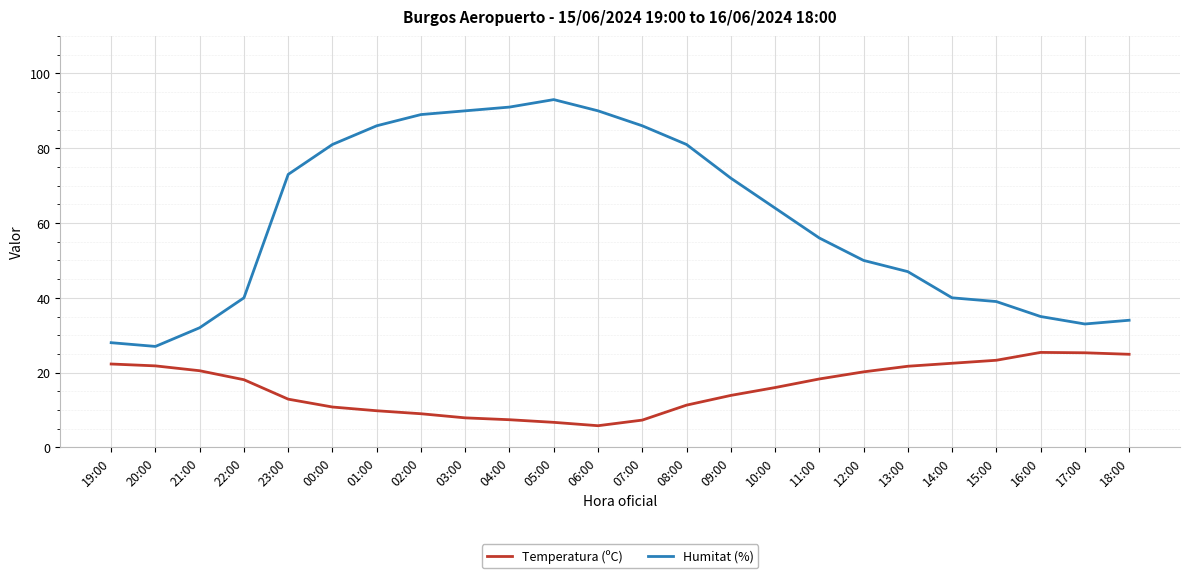

The Humitat (%) series shows 35.0 at 16:00. True or false?

True